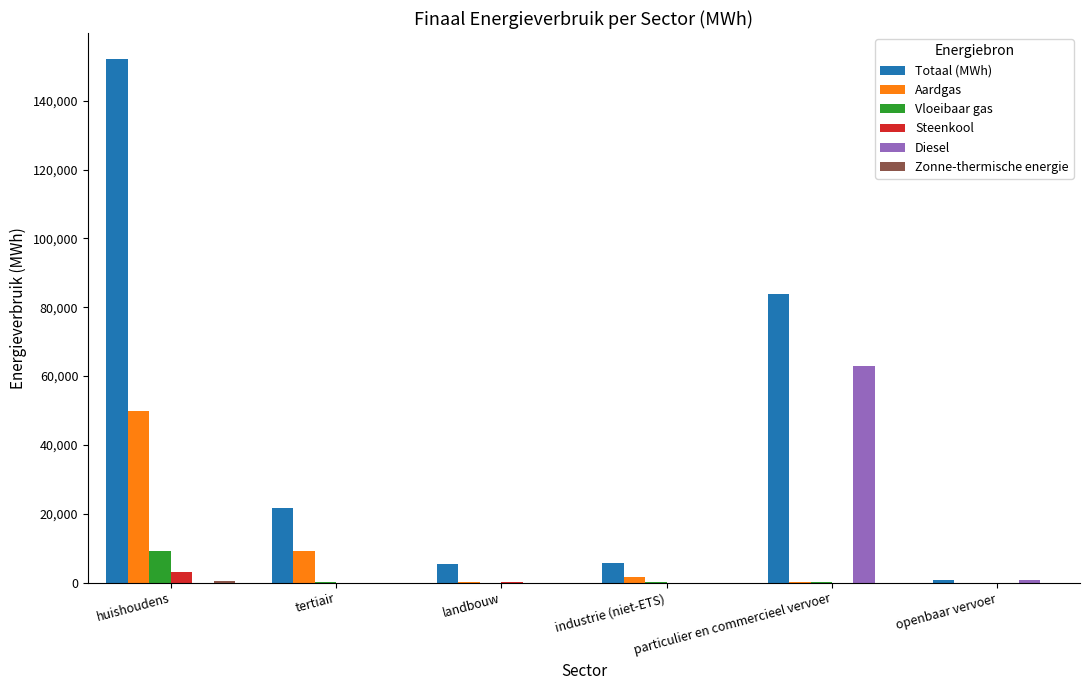

Are the bars grouped side by side (vs. stacked)?

Yes